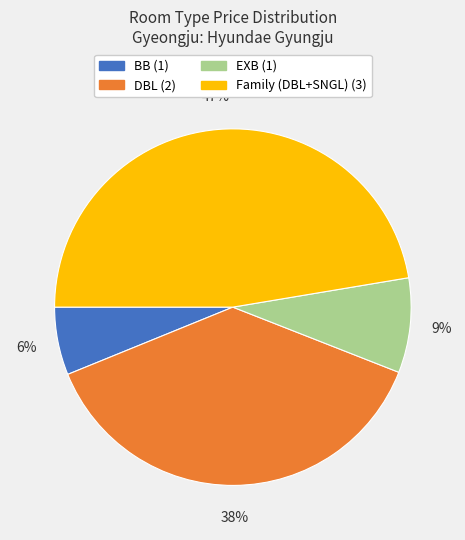

What percentage is the Family (DBL+SNGL) (3) slice, to the nearest percent?

47%